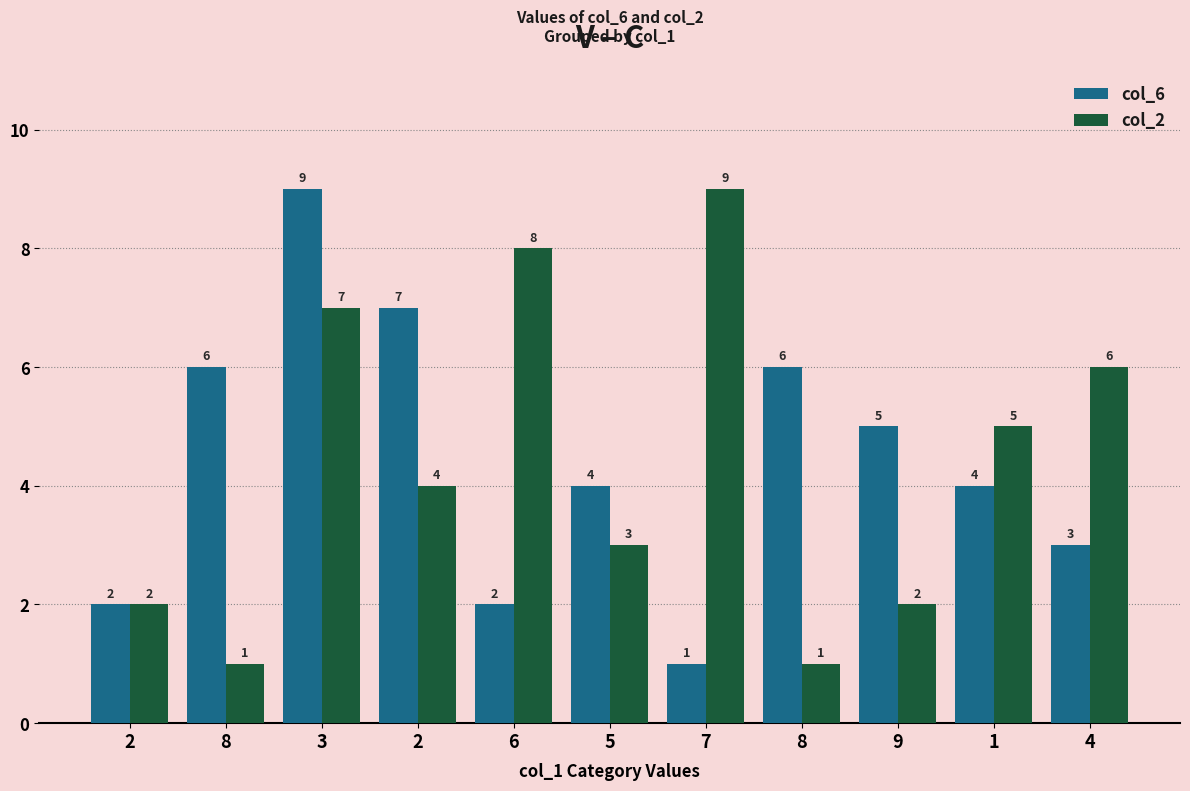

Are the bars horizontal?

No